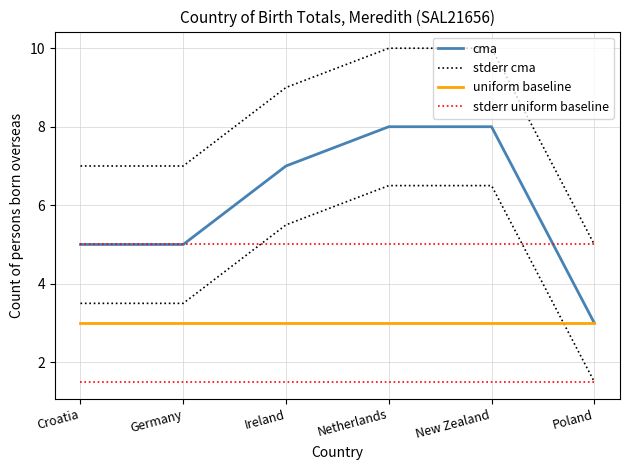

What is the label of the 2nd point from the right?

New Zealand